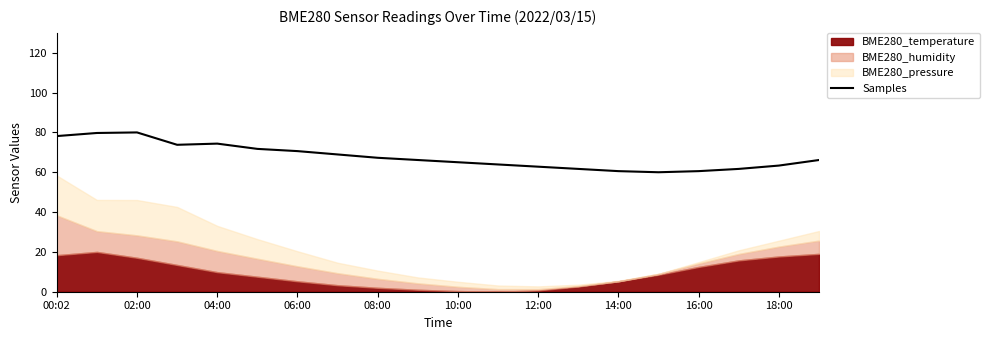

Is it true that Samples equals 60.6 at 16:00?

True